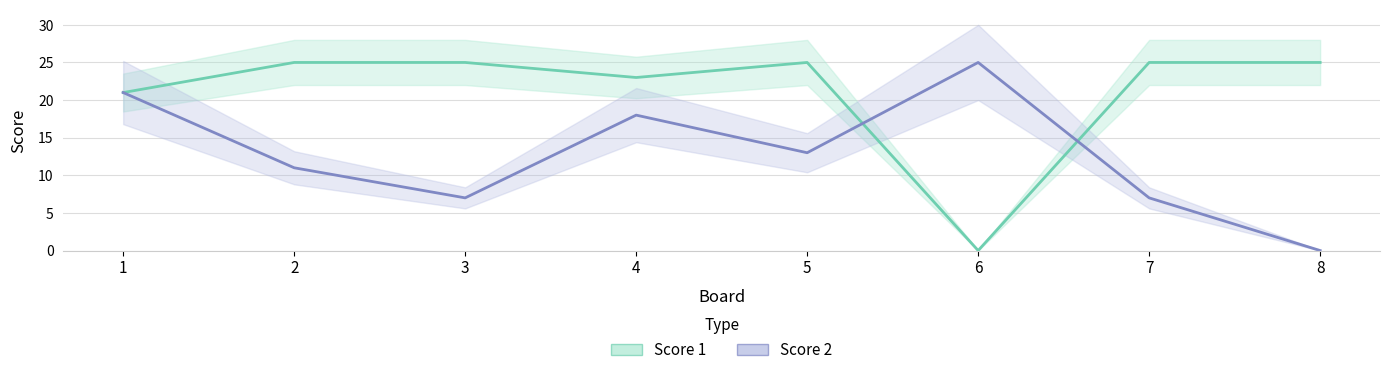

Which series has the largest range (max minus min)?

Score 1